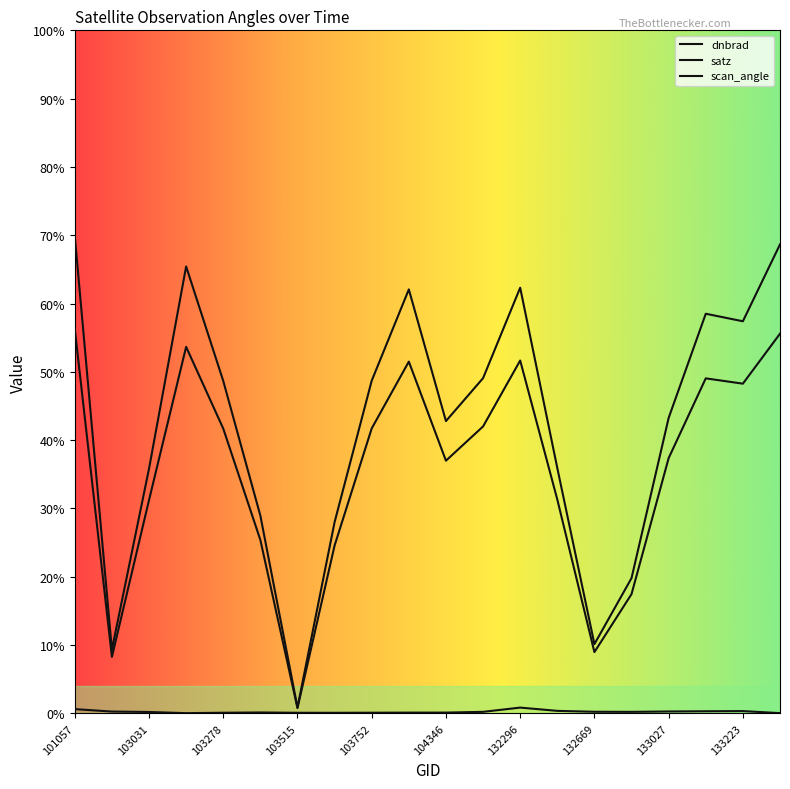

How many lines are shown in the chart?

3